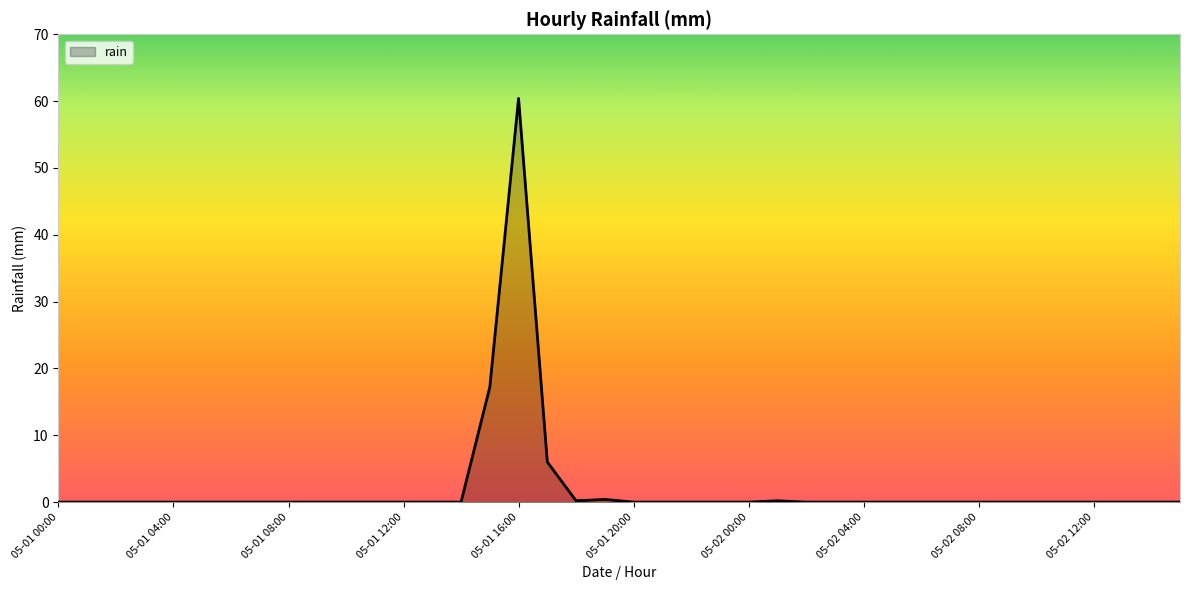

What is the maximum value shown in the chart?

60.4